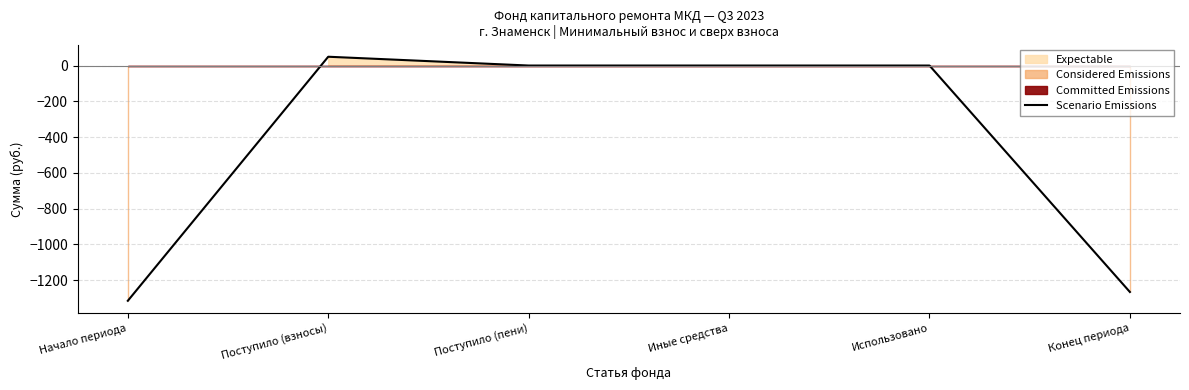

At which label is the value closest to -633?

Иные средства